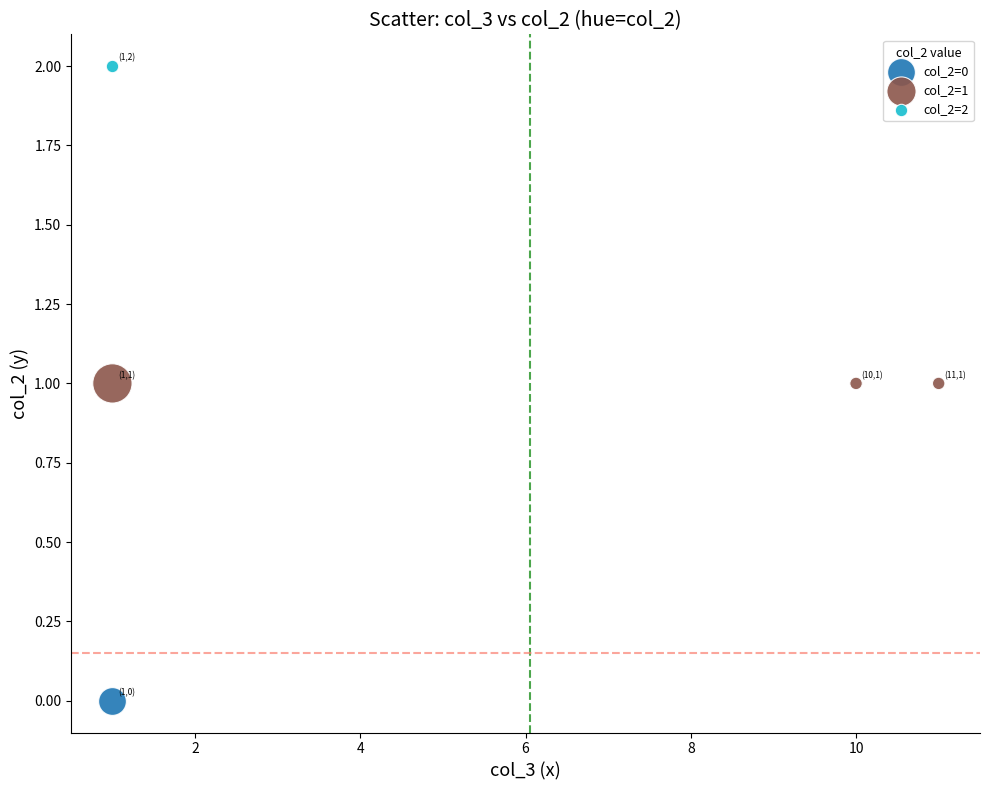

What are all the series names shown in the legend?

col_2=0, col_2=1, col_2=2